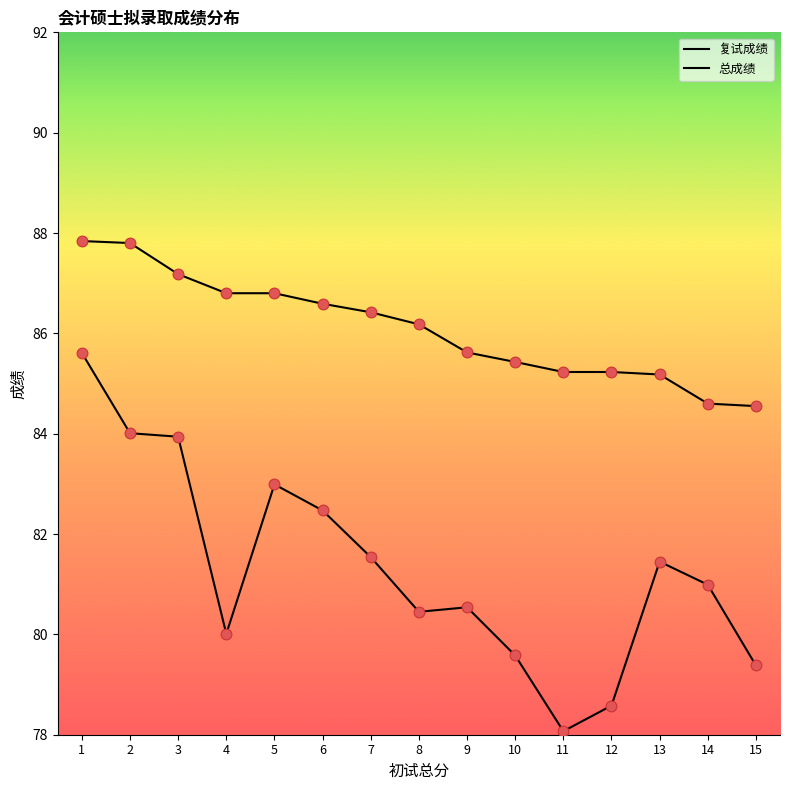

Which series has the largest total across all categories?

总成绩